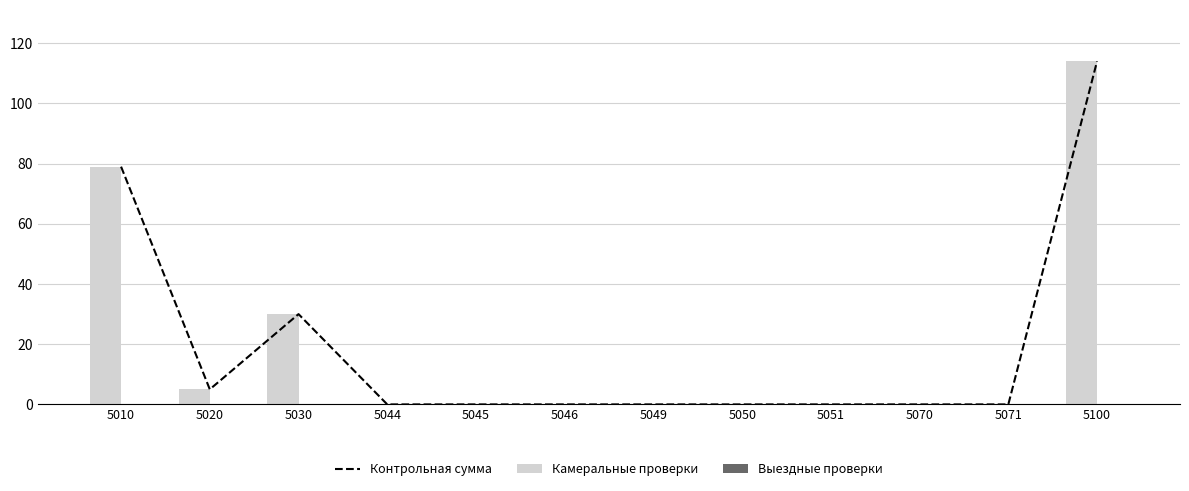

Does the chart contain any negative values?

No